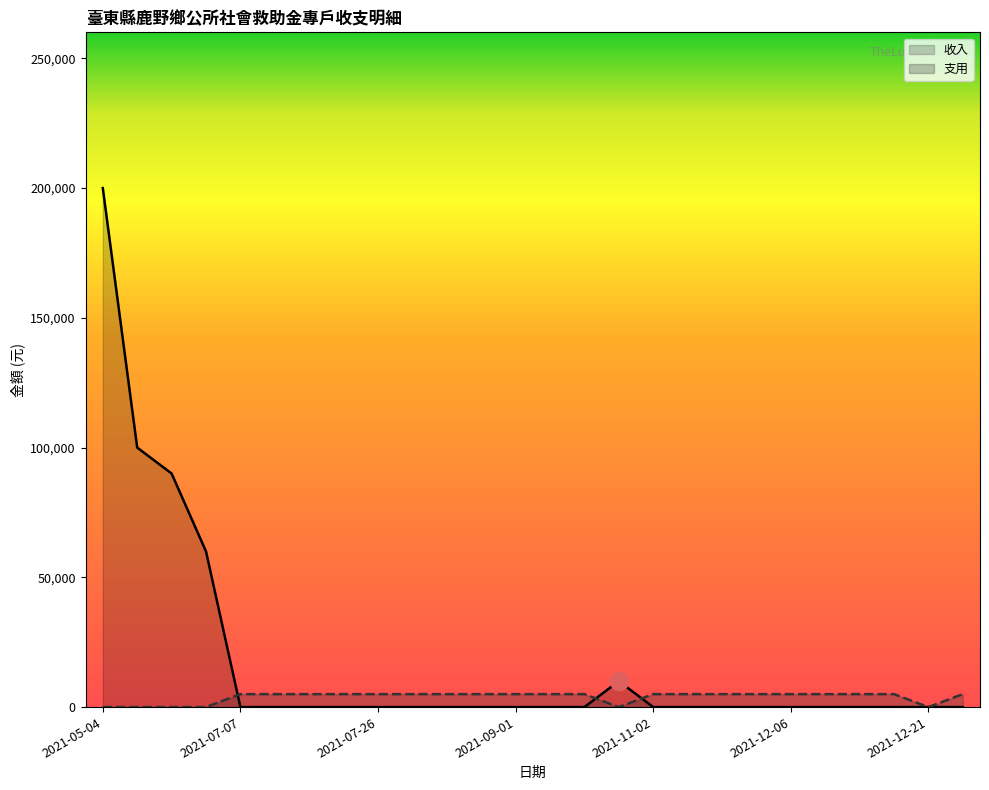

How many distinct data groups are displayed?

2